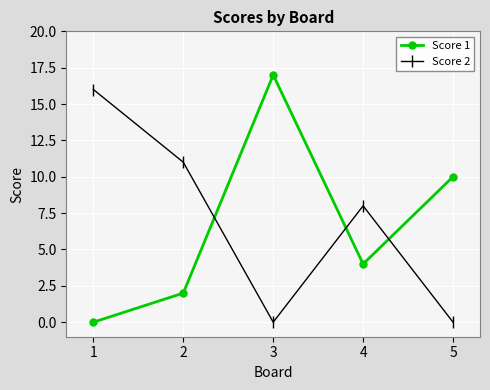

Count the Score 2 values in the range 0 to 11.

4